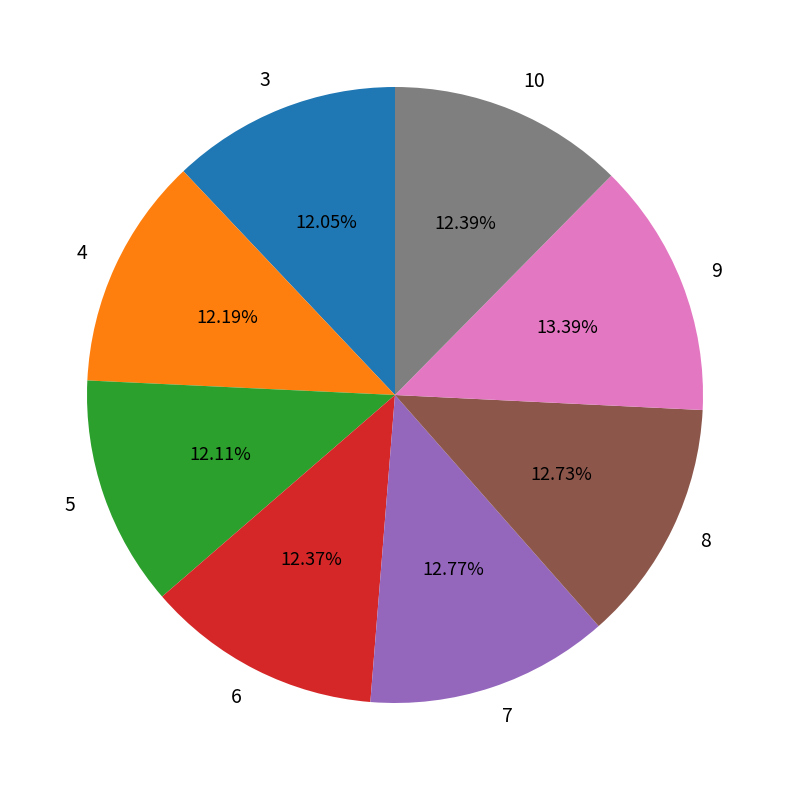

Does 9 account for over 50% of the chart?

No